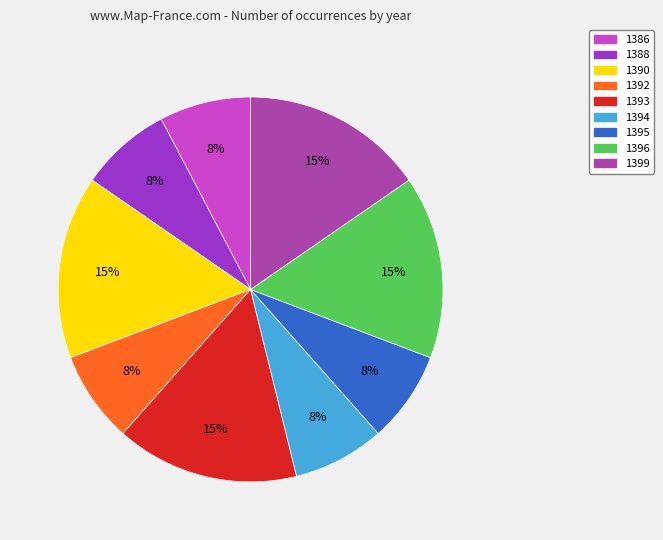

What is the ratio of the value at 1392 to the value at 1394?

1.0